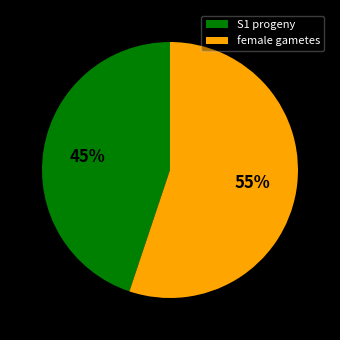

Between S1 progeny and female gametes, which is larger?

female gametes